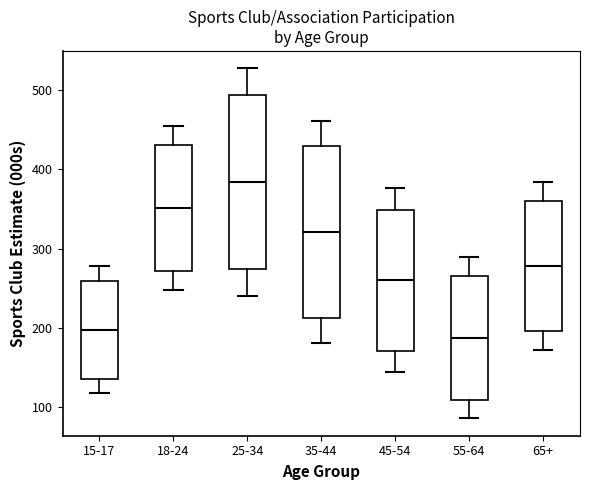

Which box has the lowest median line?

55-64